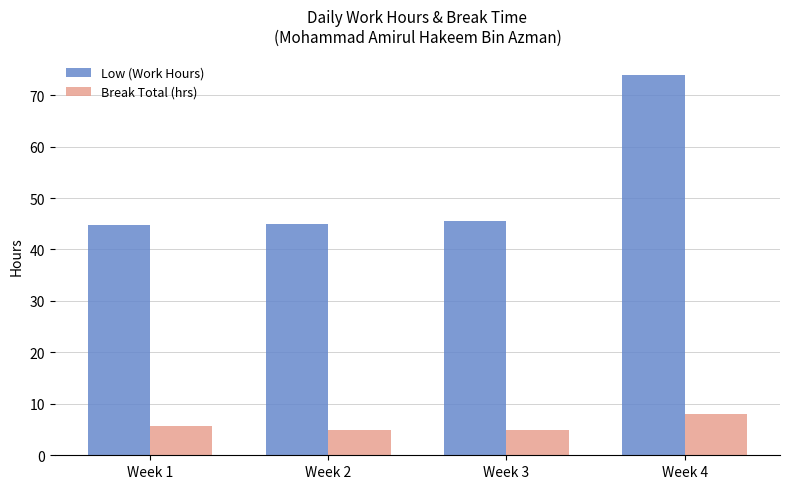

True or false: Low (Work Hours) has a value of 64.2 at Week 3.

False